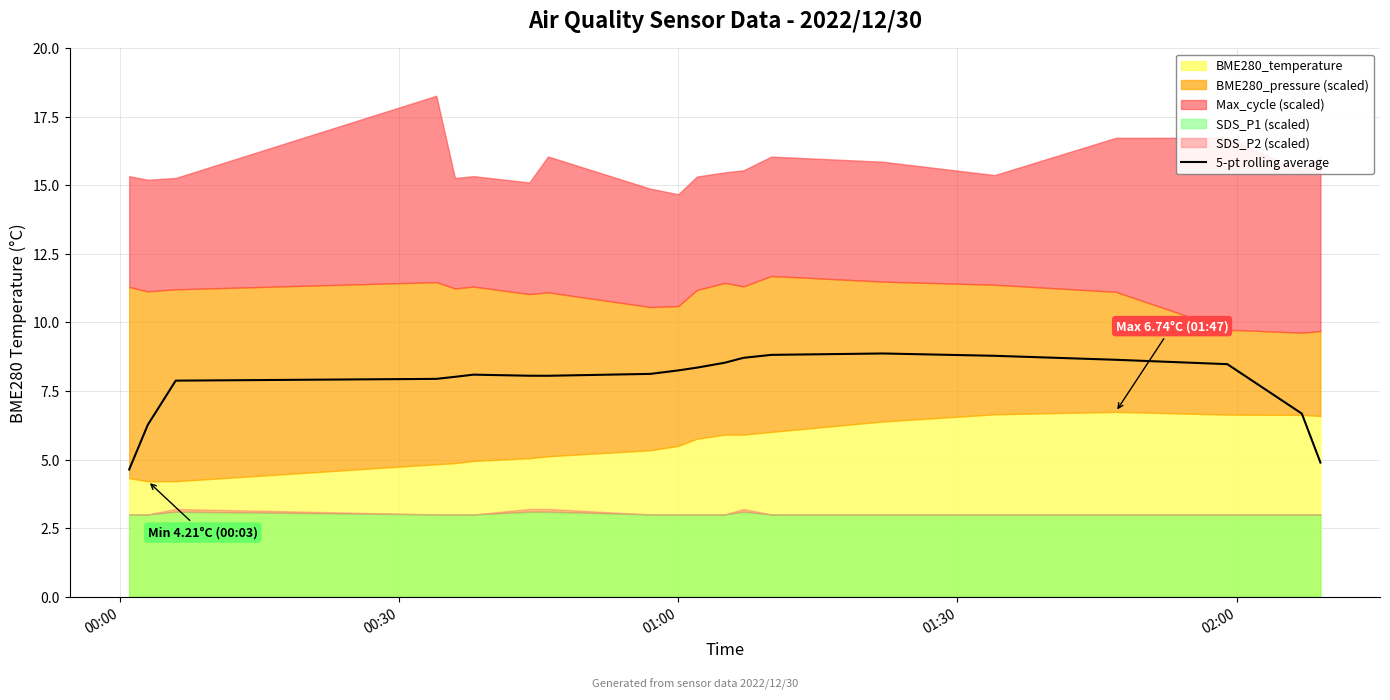

Reading left to right, what are all the values shown in this chart?

4.6	6.3	7.9	7.9	8.0	8.1	8.1	8.1	8.1	8.3	8.4	8.5	8.7	8.8	8.9	8.8	8.6	8.5	6.7	4.9